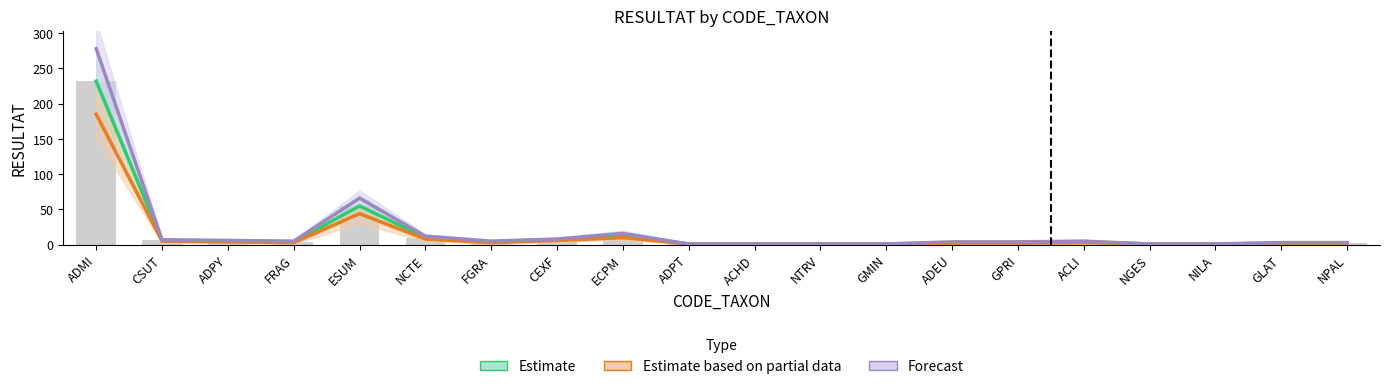

What is the difference between the maximum and second lowest values in the Estimate based on partial data series?

184